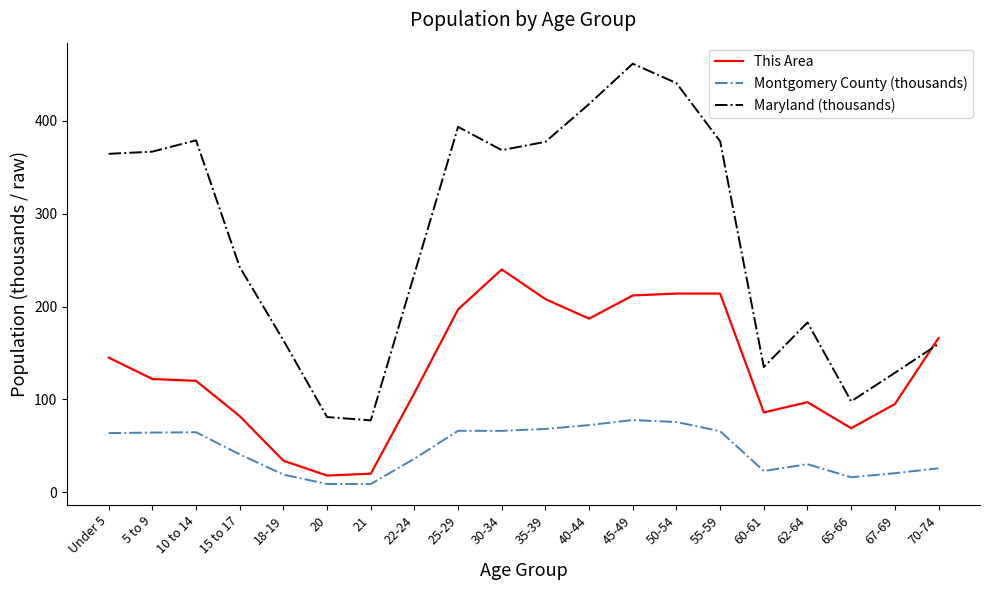

How many times do This Area and Maryland (thousands) cross each other?

1